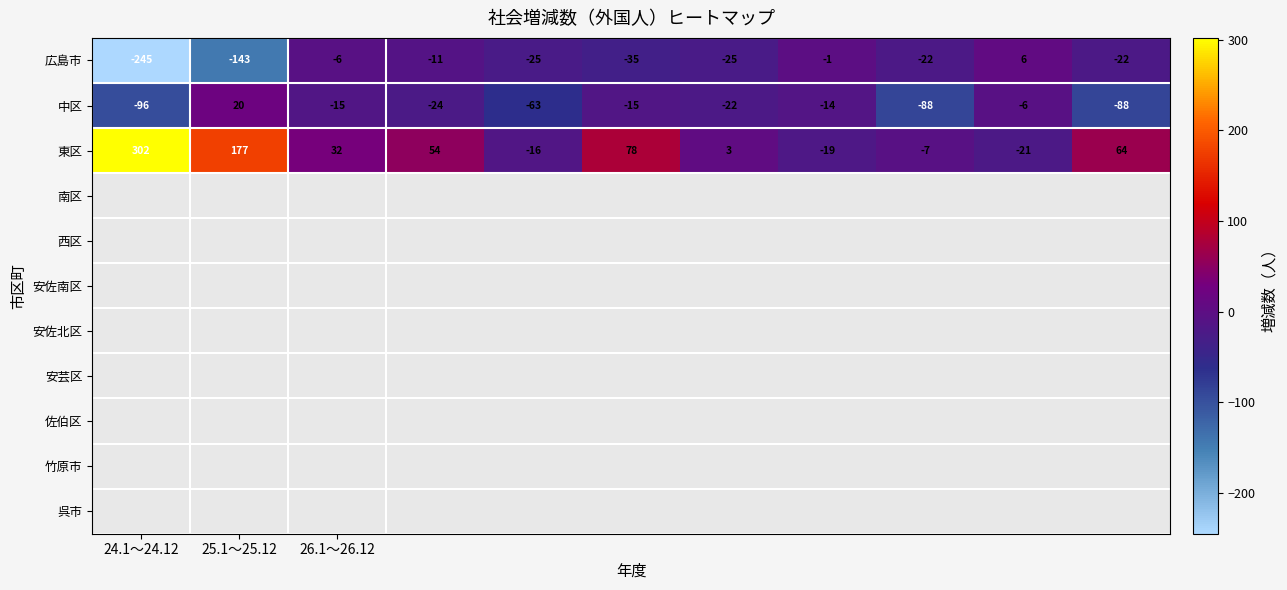

What is the difference between the second highest and minimum values in the 広島市 series?

244